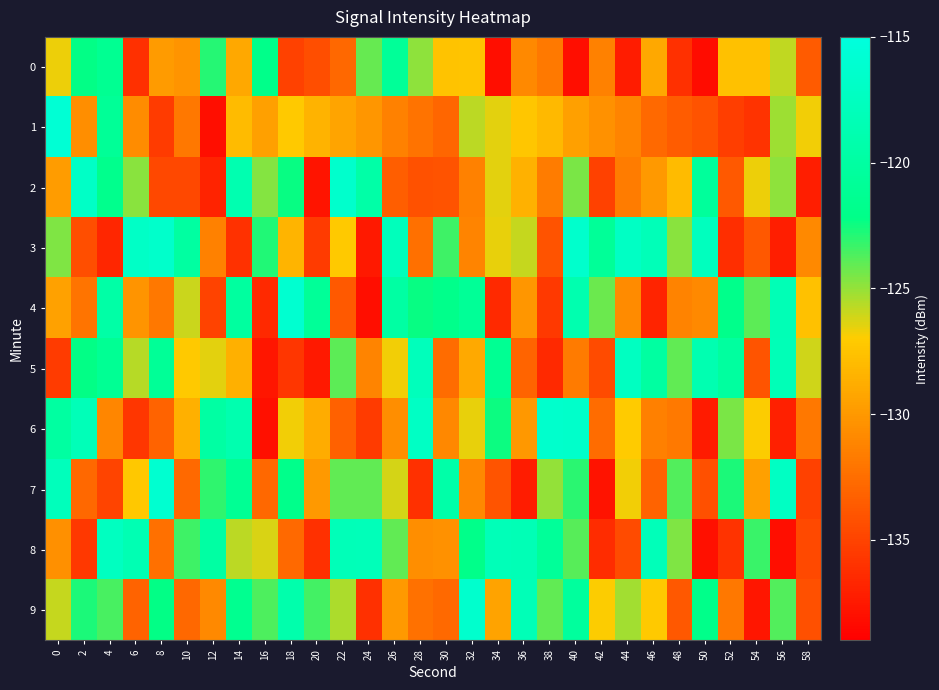

Reading left to right, list all the values displayed in this chart.

0: 0=-126.6	2=-122.3	4=-121.3	6=-136.2	8=-129.9	10=-130.2	12=-122.9	14=-129.1	16=-122.0	18=-135.1	20=-134.3	22=-132.9	24=-124.2	26=-120.8	28=-124.9	30=-127.5	32=-127.4	34=-138.1	36=-130.9	38=-131.8	40=-138.1	42=-131.3	44=-137.3	46=-129.1	48=-136.1	50=-138.2	52=-127.6	54=-127.6	56=-125.8	58=-133.6
1: 0=-115.8	2=-130.6	4=-120.9	6=-130.7	8=-135.5	10=-131.9	12=-138.1	14=-128.0	16=-129.6	18=-127.1	20=-128.5	22=-129.3	24=-130.1	26=-131.4	28=-132.2	30=-133.0	32=-125.7	34=-126.5	36=-127.3	38=-128.1	40=-129.6	42=-130.4	44=-131.2	46=-132.8	48=-133.5	50=-134.1	52=-135.3	54=-136.0	56=-125.2	58=-126.8
2: 0=-129.8	2=-116.9	4=-121.8	6=-124.8	8=-134.7	10=-134.7	12=-136.9	14=-118.8	16=-124.7	18=-122.3	20=-137.7	22=-116.5	24=-119.6	26=-133.4	28=-134.1	30=-134.1	32=-131.4	34=-126.4	36=-128.5	38=-131.7	40=-124.5	42=-135.1	44=-131.7	46=-130.0	48=-128.0	50=-120.6	52=-133.7	54=-126.7	56=-124.9	58=-137.2
3: 0=-124.6	2=-134.4	4=-136.7	6=-116.9	8=-116.6	10=-120.1	12=-131.4	14=-136.0	16=-122.9	18=-128.3	20=-135.5	22=-127.1	24=-137.4	26=-117.8	28=-132.4	30=-123.4	32=-131.2	34=-126.6	36=-126.0	38=-134.1	40=-116.5	42=-120.8	44=-117.2	46=-118.2	48=-124.8	50=-117.6	52=-136.2	54=-133.8	56=-137.2	58=-130.9
4: 0=-129.5	2=-132.1	4=-119.6	6=-130.2	8=-131.9	10=-126.0	12=-135.0	14=-120.2	16=-136.5	18=-116.1	20=-120.9	22=-133.7	24=-138.1	26=-119.9	28=-122.4	30=-121.9	32=-120.9	34=-136.5	36=-130.2	38=-135.6	40=-118.9	42=-124.2	44=-130.8	46=-136.8	48=-131.2	50=-130.9	52=-121.9	54=-123.9	56=-118.3	58=-127.6
5: 0=-135.5	2=-122.2	4=-121.2	6=-125.6	8=-120.9	10=-127.1	12=-126.5	14=-128.6	16=-137.6	18=-135.8	20=-137.5	22=-123.9	24=-131.2	26=-126.8	28=-117.9	30=-132.6	32=-129.0	34=-121.3	36=-133.1	38=-136.5	40=-131.7	42=-134.6	44=-117.4	46=-120.1	48=-124.0	50=-118.7	52=-120.2	54=-134.0	56=-118.2	58=-126.1
6: 0=-120.1	2=-118.1	4=-131.1	6=-135.7	8=-133.1	10=-128.6	12=-119.9	14=-118.9	16=-138.0	18=-126.8	20=-128.8	22=-133.2	24=-135.5	26=-130.6	28=-117.1	30=-131.0	32=-126.6	34=-122.5	36=-130.1	38=-116.4	40=-116.6	42=-132.6	44=-127.1	46=-131.5	48=-131.8	50=-137.4	52=-124.5	54=-126.9	56=-137.0	58=-132.0
7: 0=-117.9	2=-132.8	4=-135.0	6=-127.2	8=-116.1	10=-132.8	12=-123.1	14=-121.1	16=-132.9	18=-121.9	20=-130.0	22=-124.0	24=-124.0	26=-126.2	28=-136.2	30=-119.5	32=-131.0	34=-134.0	36=-137.3	38=-125.0	40=-123.0	42=-137.8	44=-126.7	46=-133.1	48=-123.7	50=-134.3	52=-122.7	54=-129.5	56=-117.2	58=-135.1
8: 0=-130.6	2=-135.7	4=-117.5	6=-118.5	8=-132.4	10=-123.4	12=-119.9	14=-125.8	16=-126.3	18=-132.8	20=-136.1	22=-118.1	24=-118.0	26=-124.0	28=-130.6	30=-130.4	32=-121.9	34=-118.1	36=-118.3	38=-120.7	40=-123.8	42=-136.3	44=-134.6	46=-118.1	48=-124.6	50=-138.0	52=-135.9	54=-123.3	56=-138.1	58=-134.6
9: 0=-125.9	2=-122.7	4=-123.6	6=-133.2	8=-122.2	10=-132.9	12=-130.9	14=-121.5	16=-123.6	18=-119.2	20=-123.5	22=-125.5	24=-136.1	26=-130.0	28=-132.3	30=-132.7	32=-116.4	34=-129.4	36=-118.2	38=-124.1	40=-120.4	42=-126.9	44=-125.3	46=-127.2	48=-133.8	50=-122.0	52=-131.9	54=-137.7	56=-123.7	58=-134.2